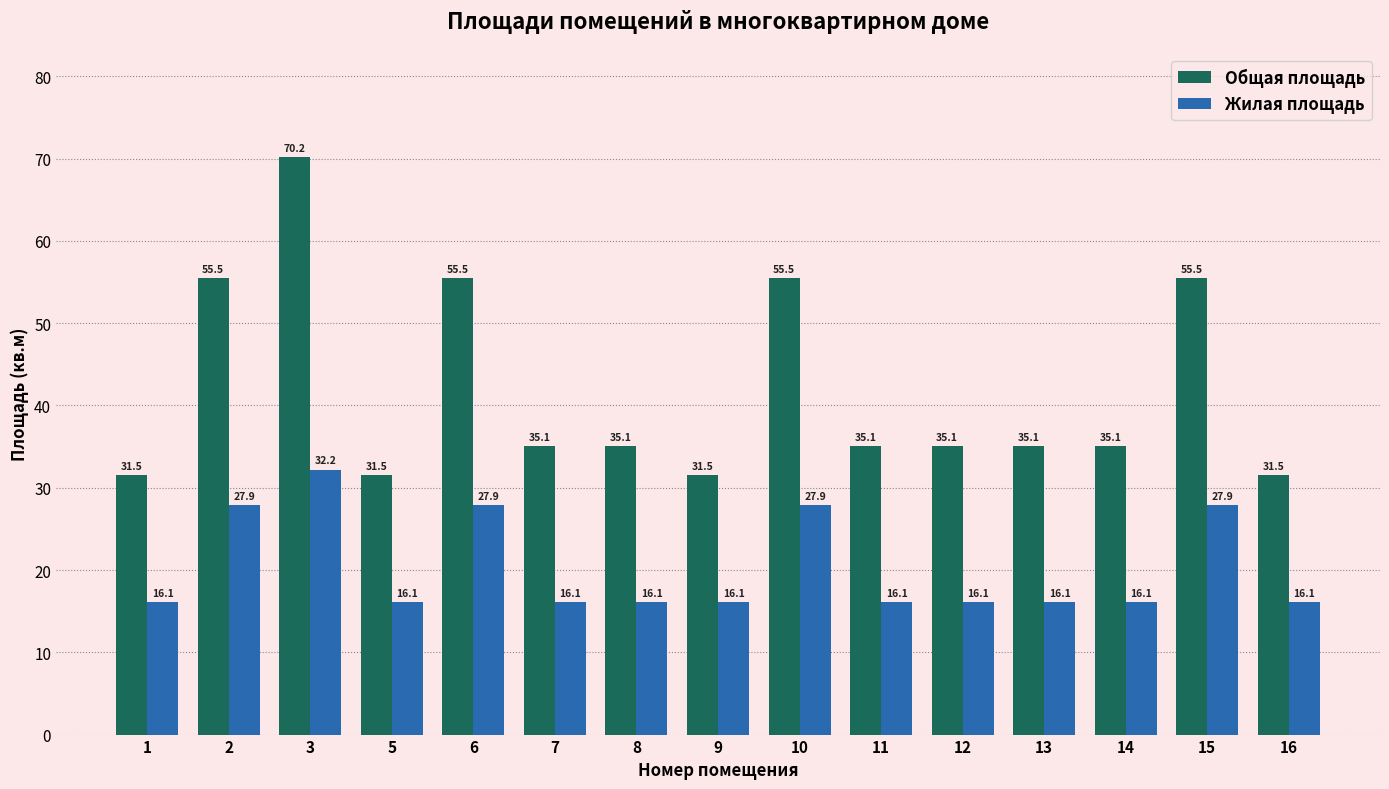

What is the highest value of the Жилая площадь series?

32.2